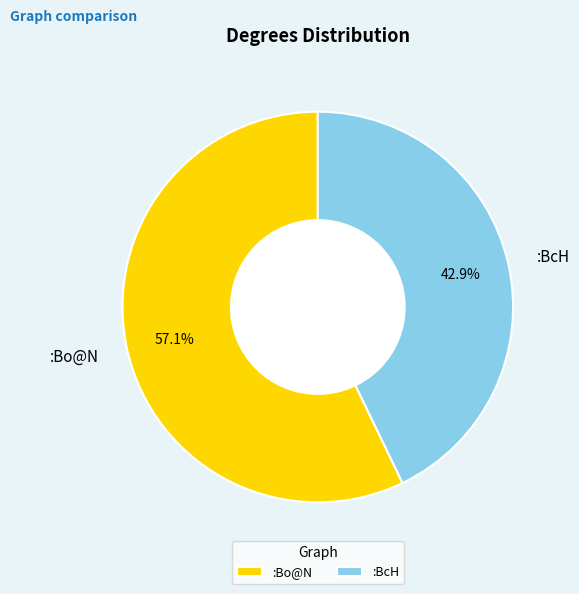

Is there any slice that represents more than half of the pie?

Yes